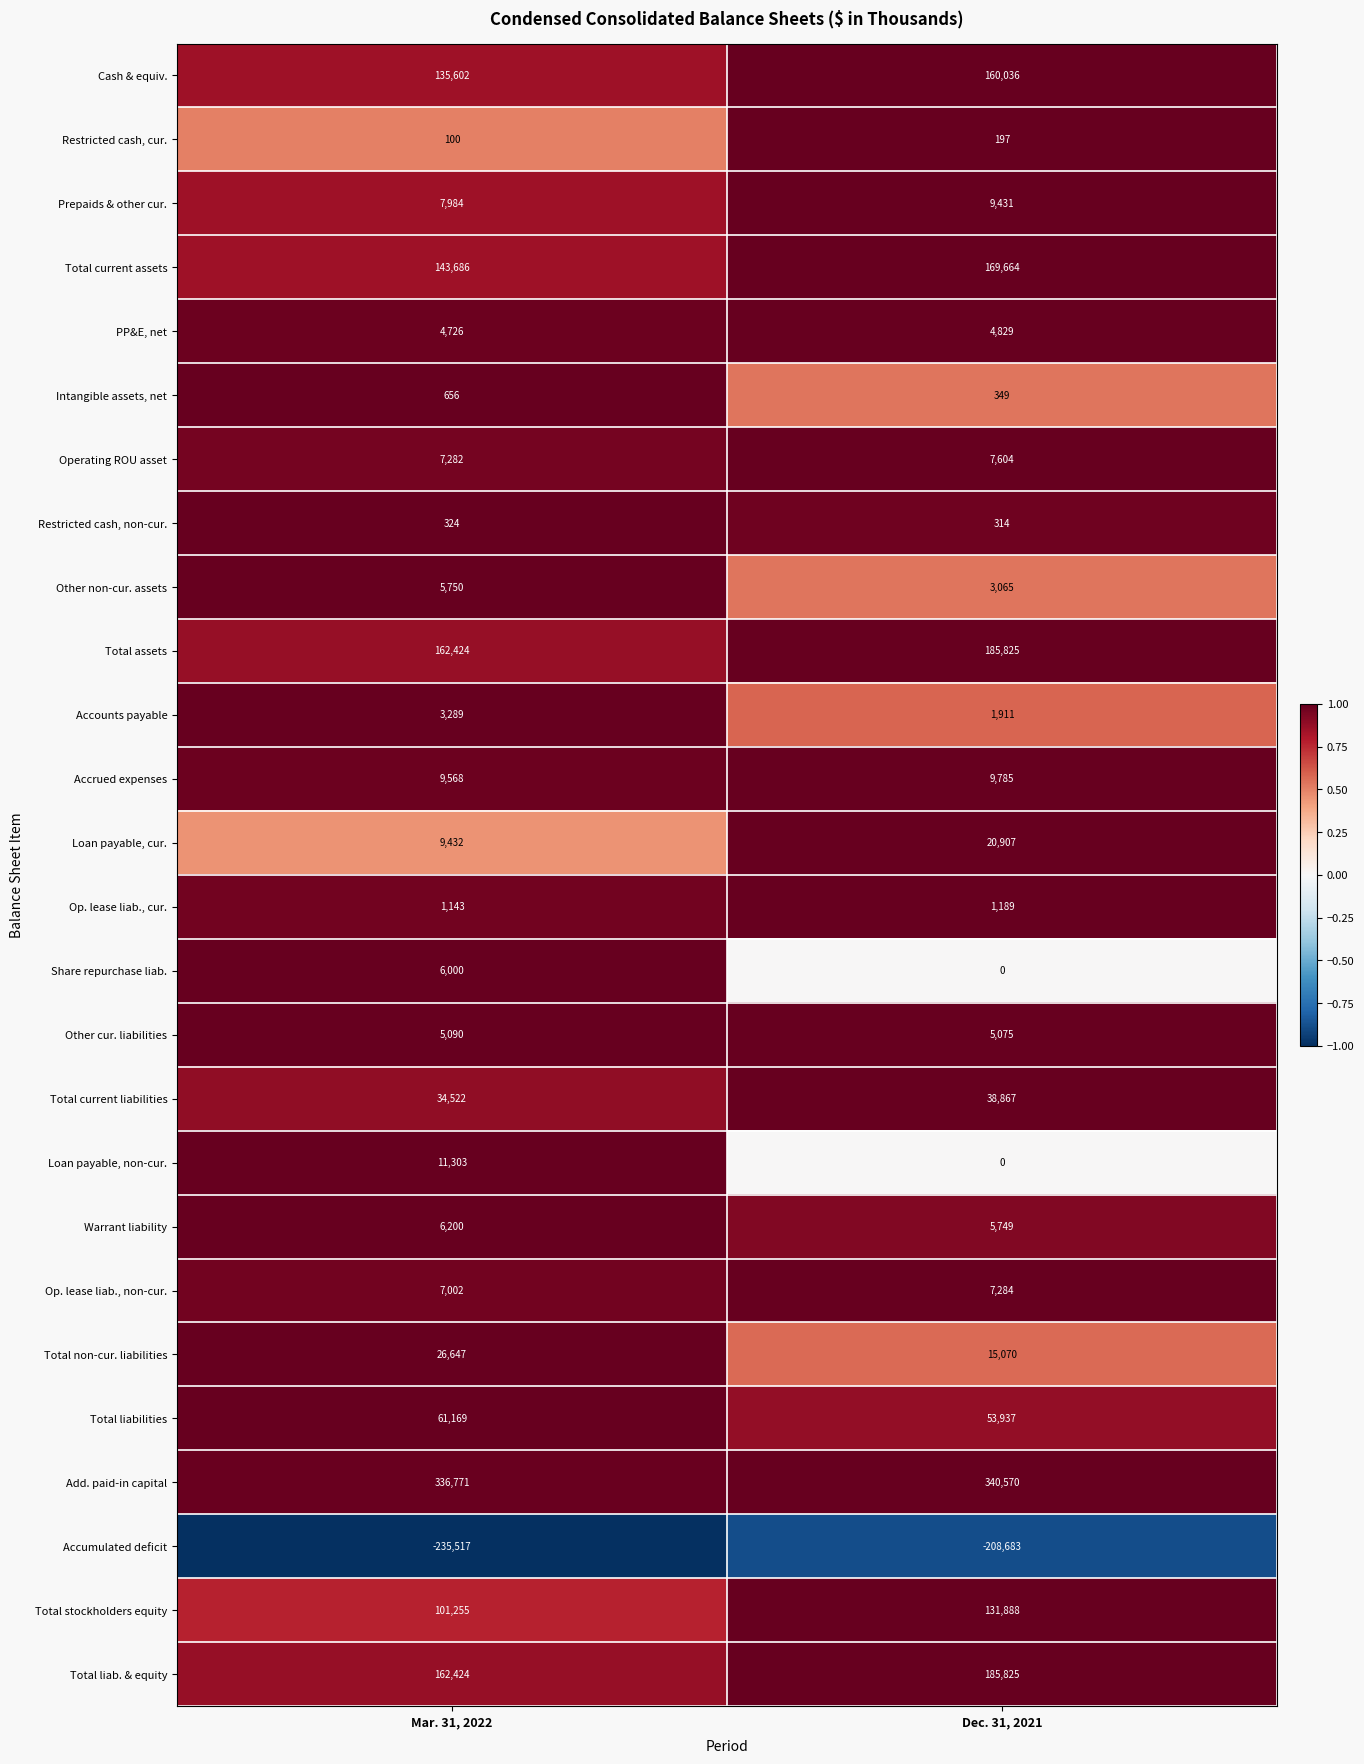

True or false: Total current assets has a value of 169664 at Dec. 31, 2021.

True